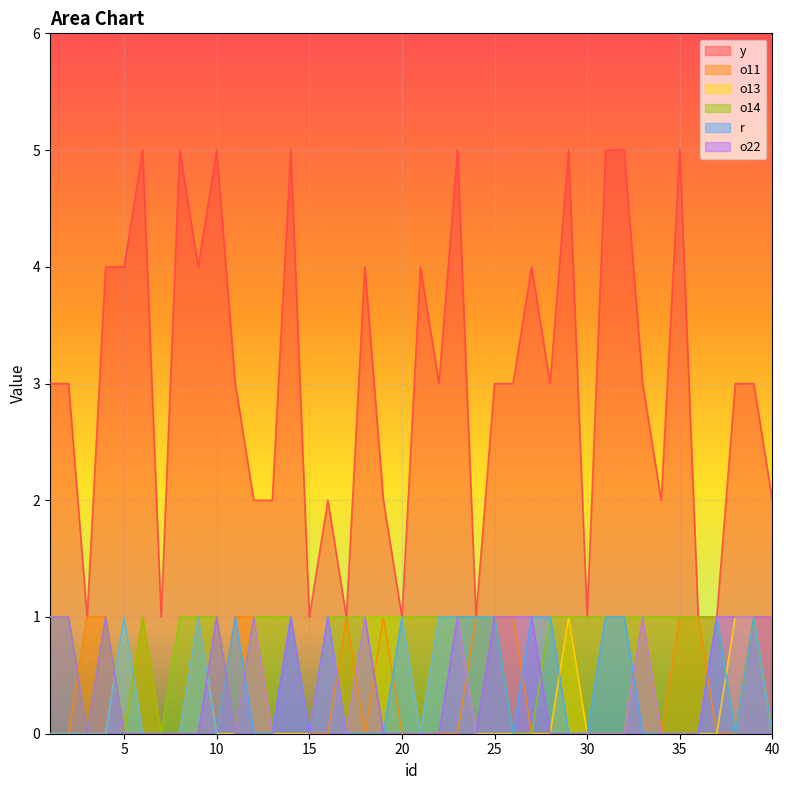

Which series has the widest spread of values?

y